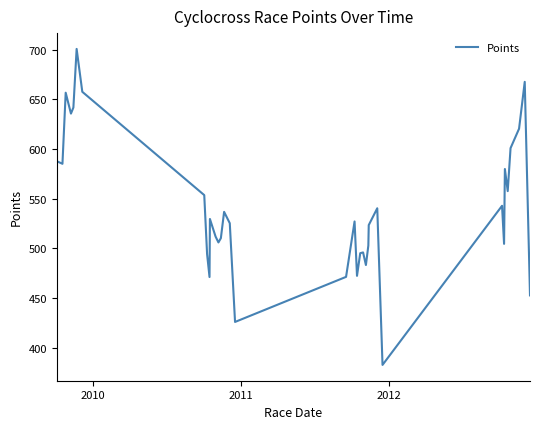

What is the maximum value shown in the chart?

700.9